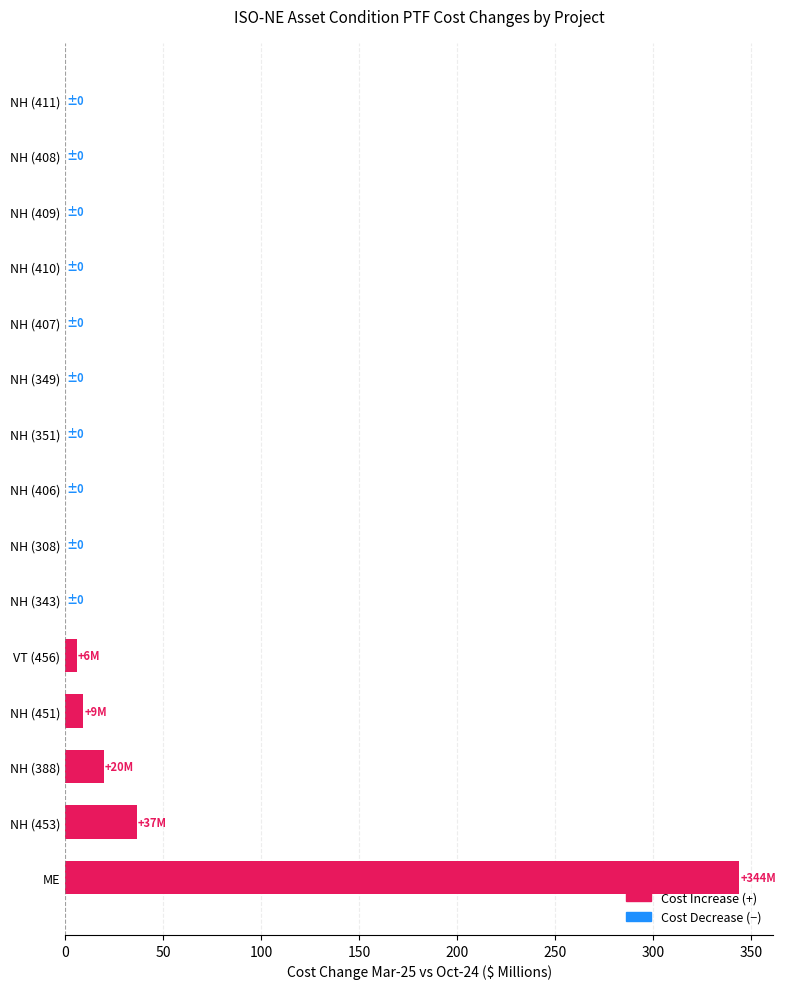

Count the number of categories in the chart.

15